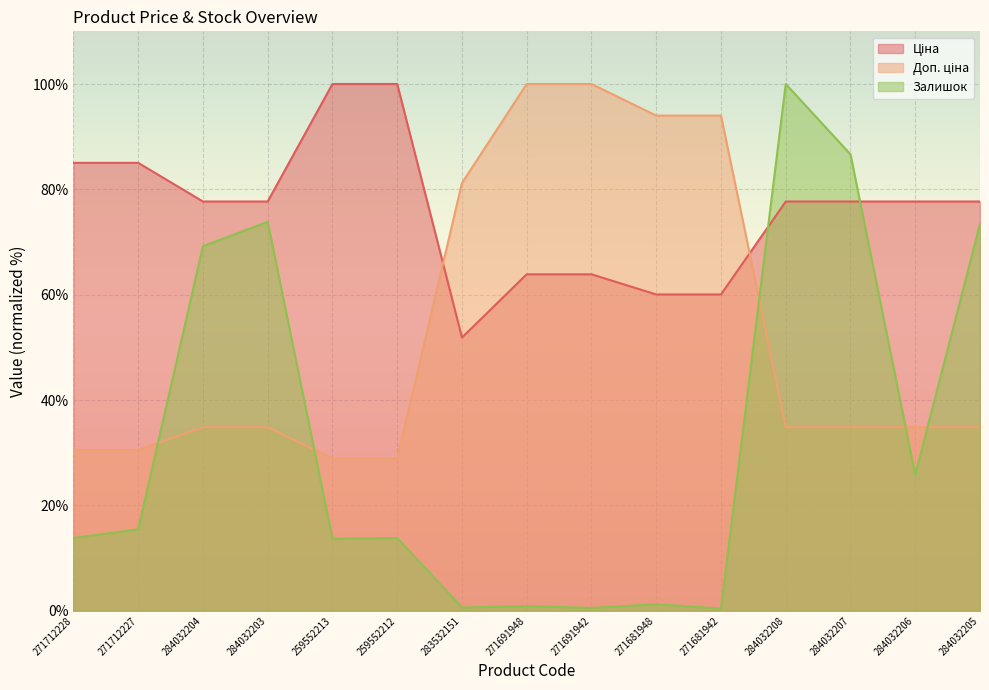

Rank the series by their average value, from lowest to highest.

Залишок, Доп. ціна, Ціна